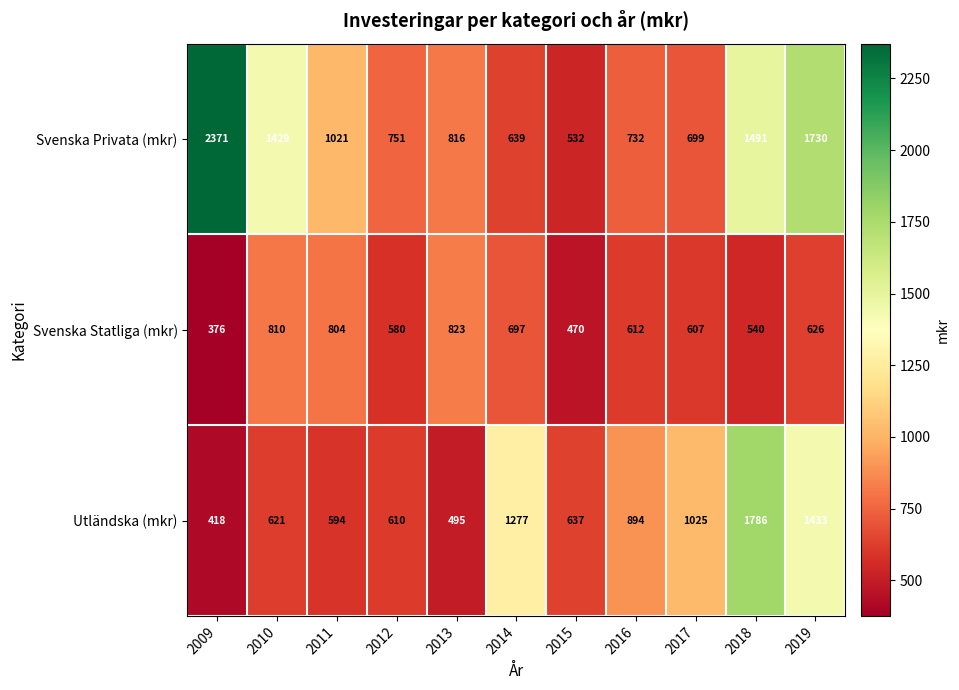

Which label corresponds to the smallest value in the chart?

2009